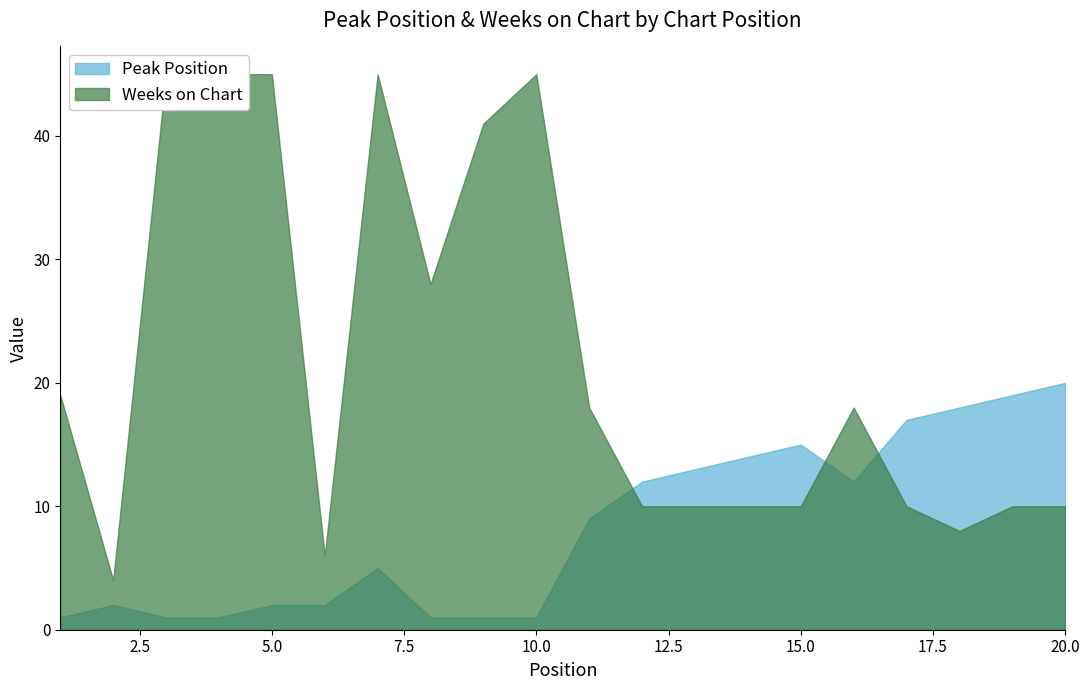

What is the lowest value of the Weeks on Chart series?

4